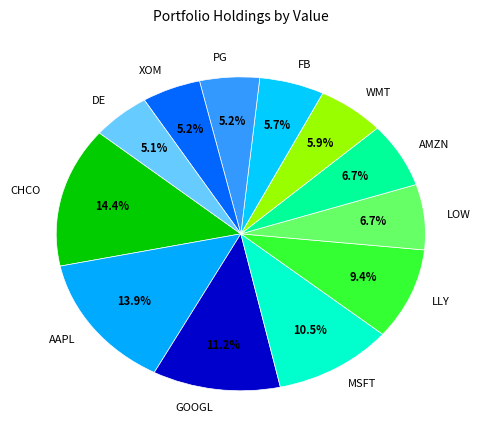

To the nearest percent, what is the average slice percentage?

8%